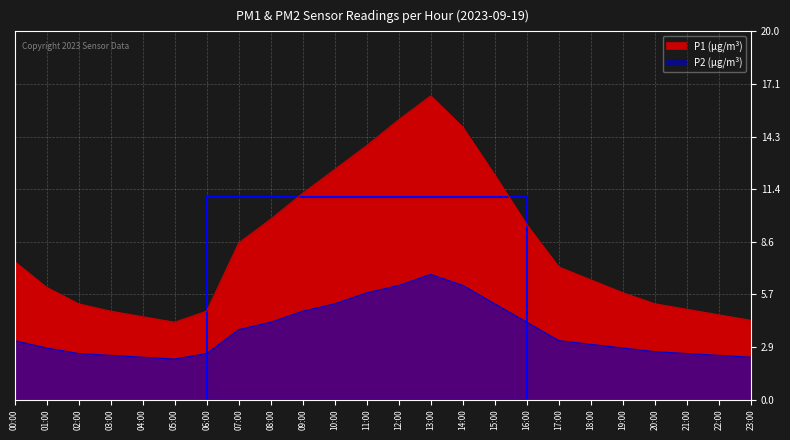

Between 11:00 and 14:00, which series saw the biggest shift?

P1